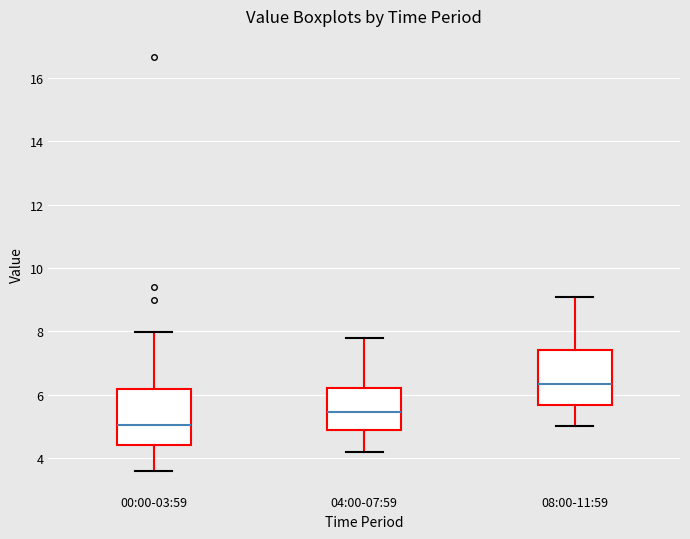

Where does the lower whisker of the box for 00:00-03:59 end on the y-axis? The values are not printed on the chart, so give them approximately, as read against the axis.

3.6